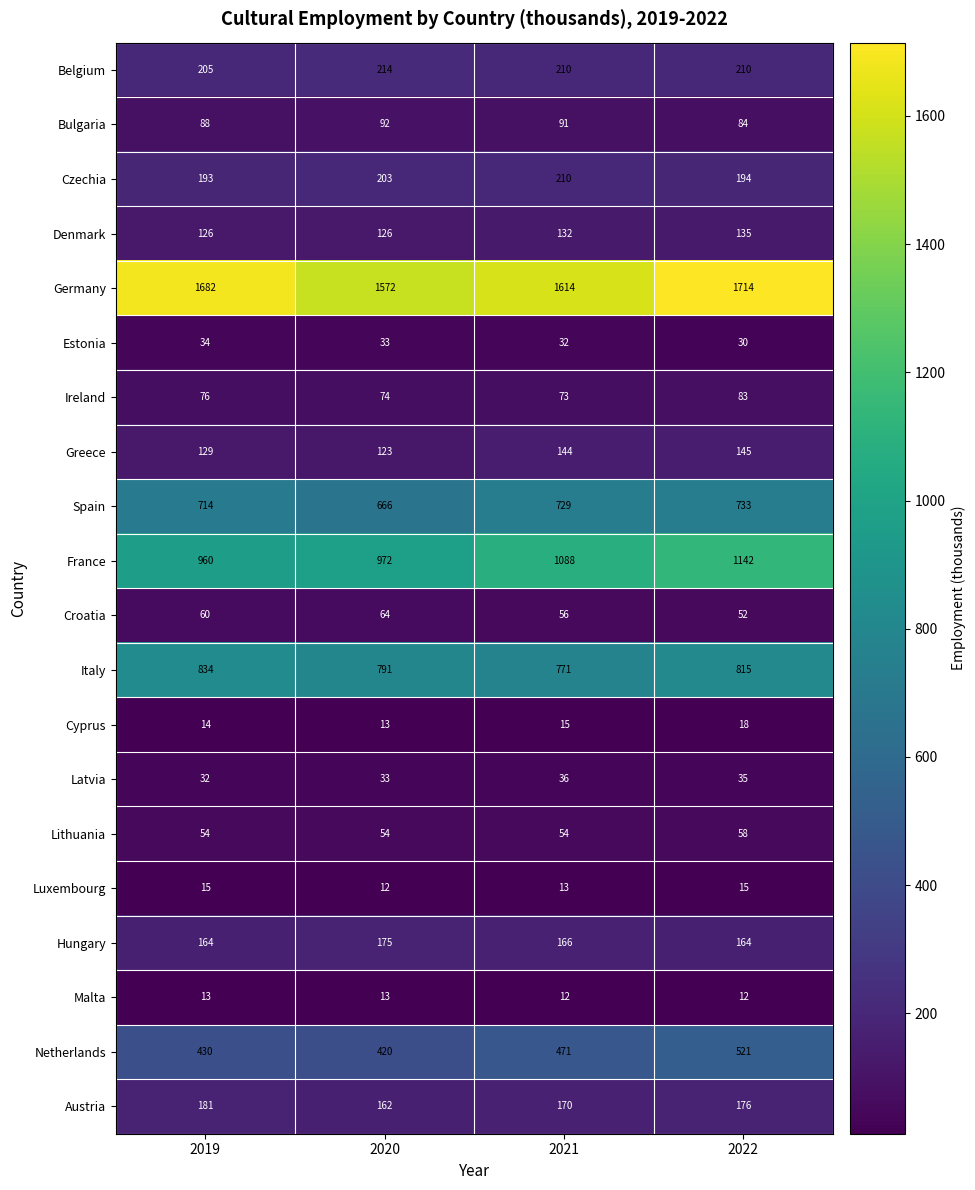

What is the sum of the Greece values at 2019 and 2021?

273